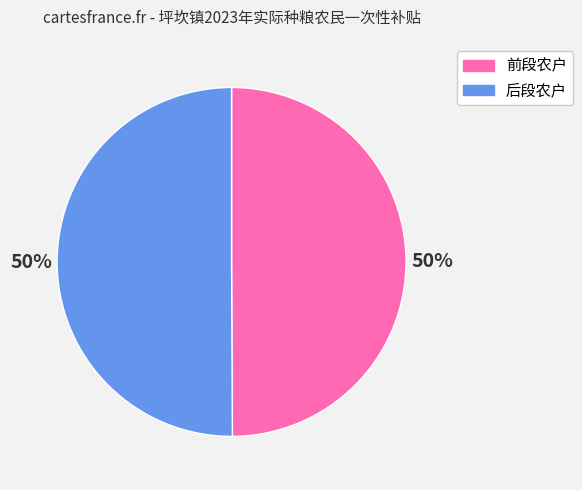

To the nearest percent, what is the average slice percentage?

50%